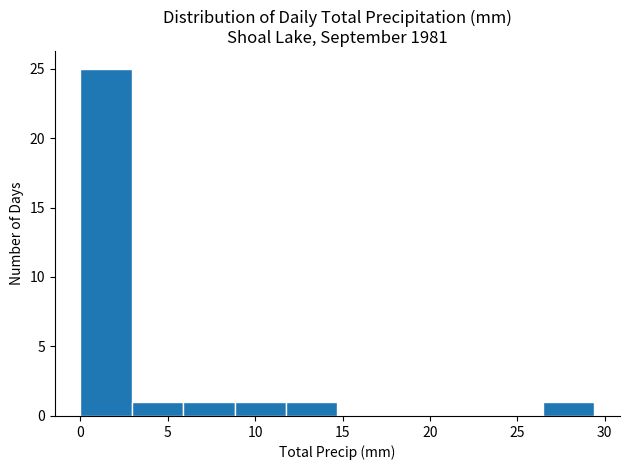

How tall is the bar that spans 12.0 to 14.5 on the x-axis? Neither the bar edges nor the heights are printed on the chart, so give them approximately, as read against the axes.

1